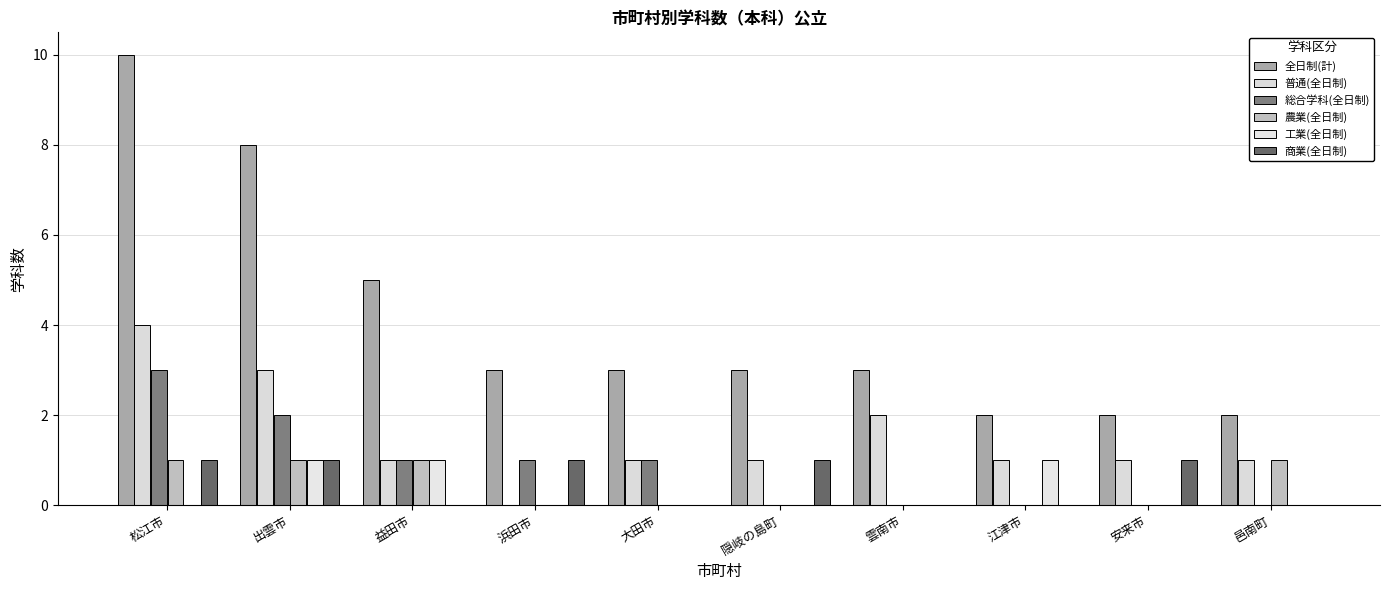

What are all the series names shown in the legend?

全日制(計), 普通(全日制), 総合学科(全日制), 農業(全日制), 工業(全日制), 商業(全日制)